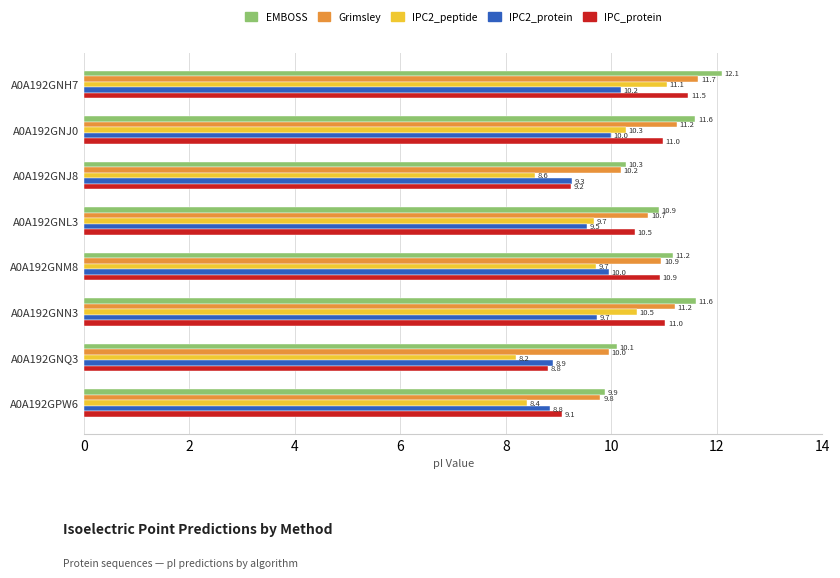

Read the Grimsley value at A0A192GNJ0.

11.2